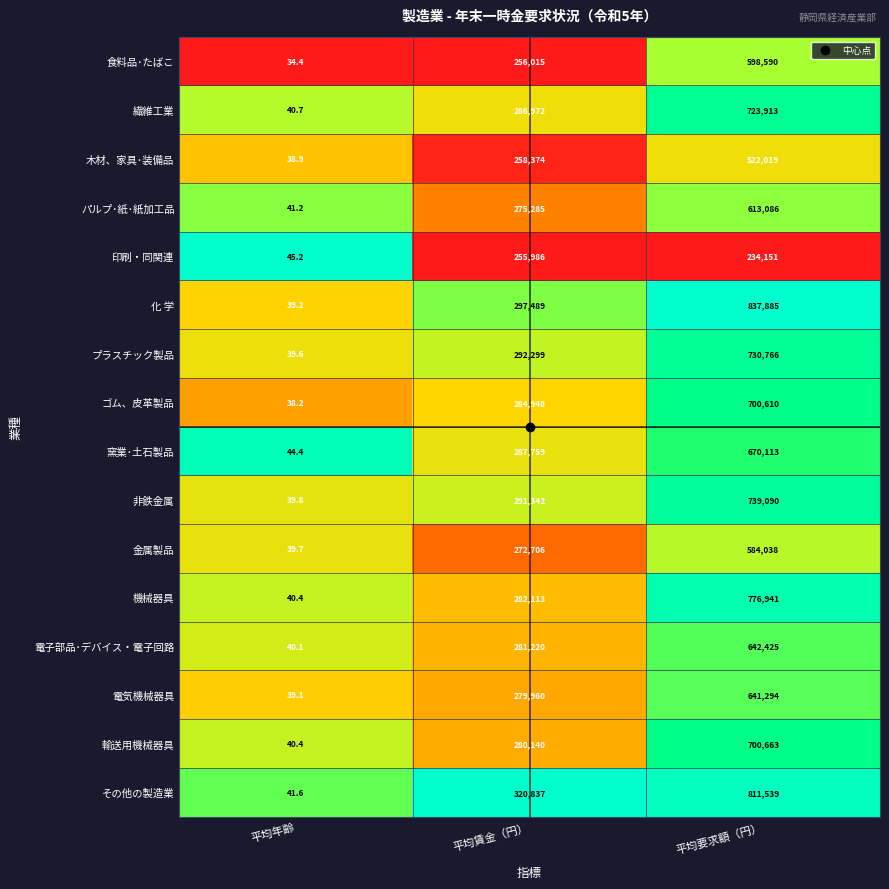

At which category is the sum across all series the highest?

平均要求額（円）